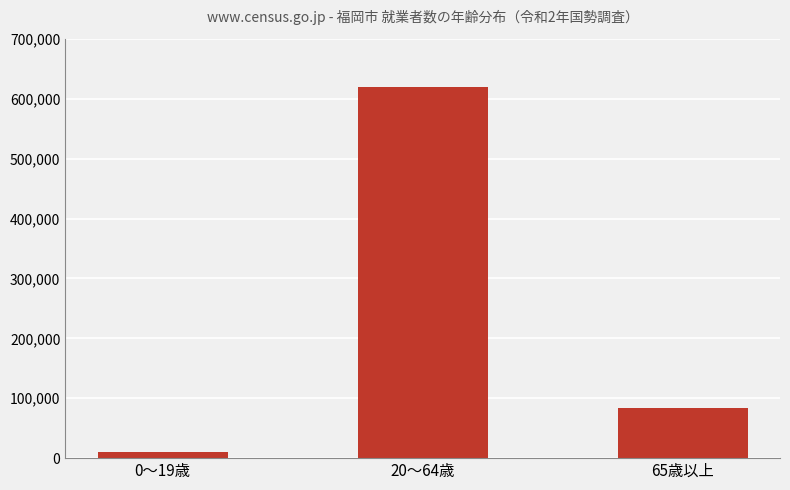

The chart shows a value of 418944 at 20～64歳. True or false?

False